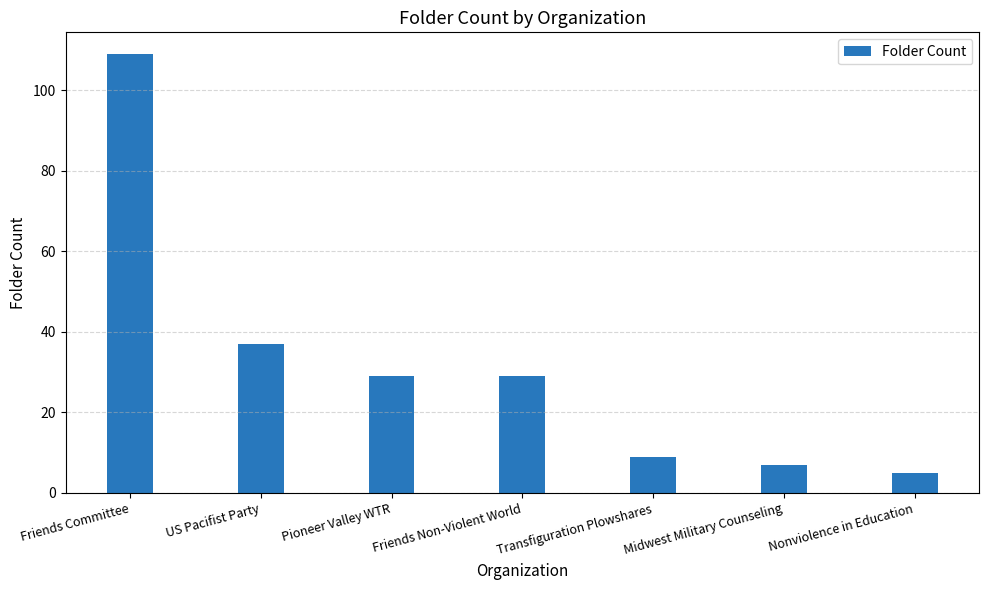

What is the sum of the values at Nonviolence in Education and Friends Committee?

114